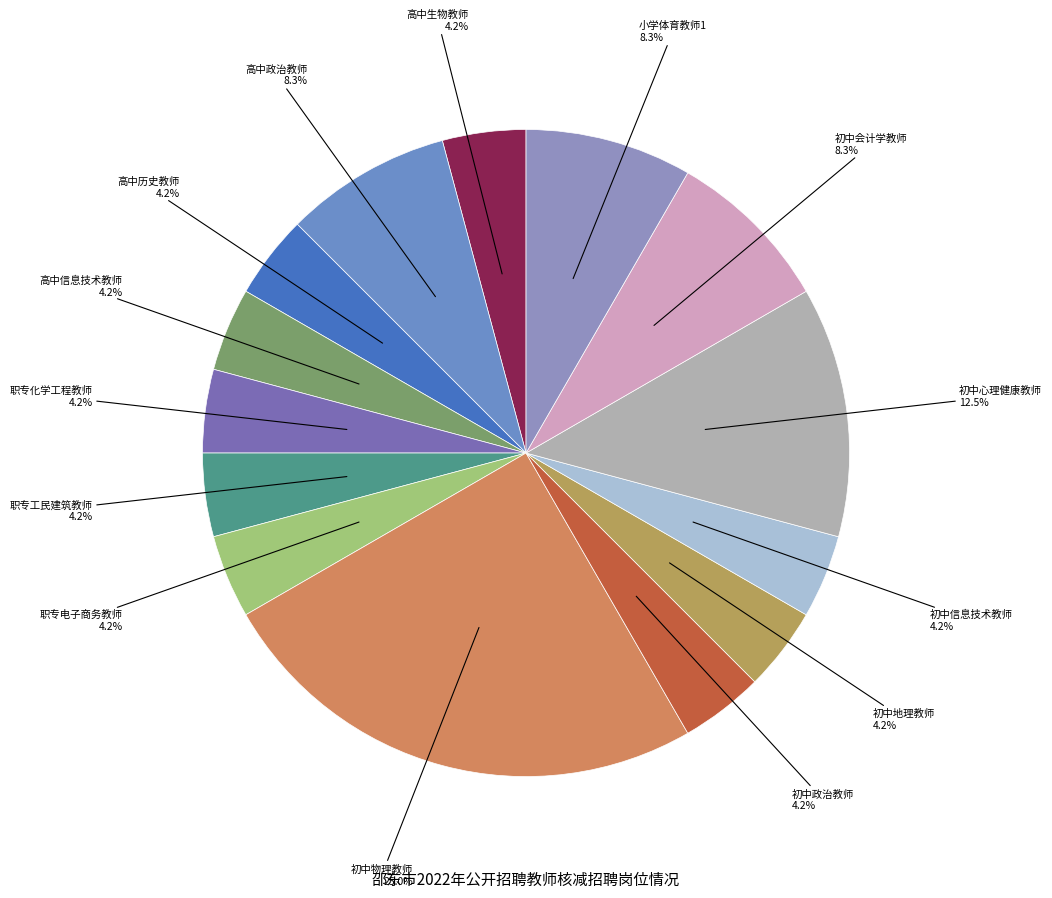

Count the number of slices in the pie.

14